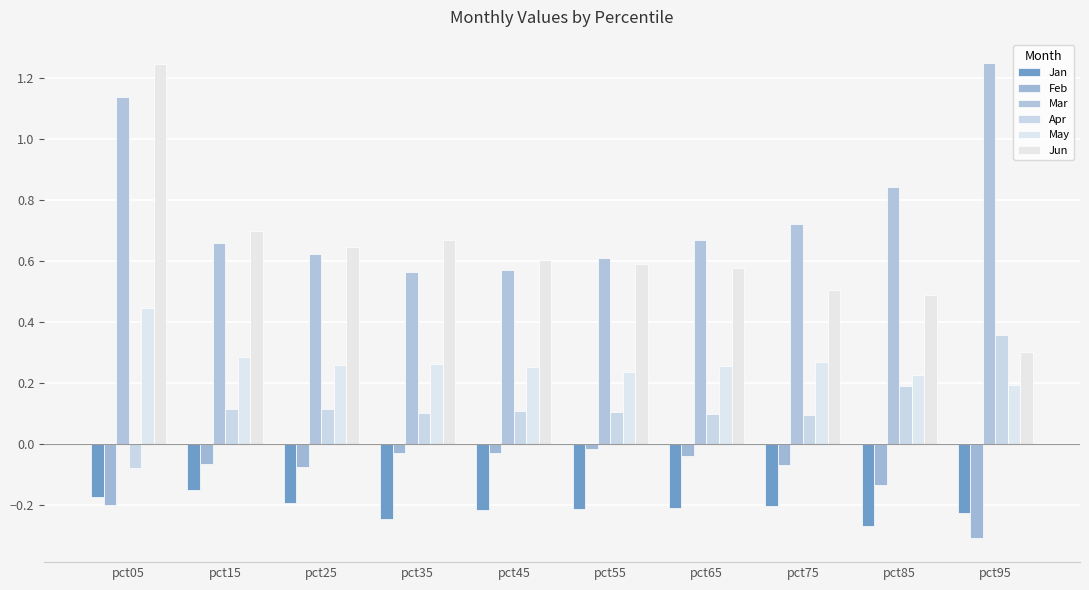

At how many categories does at least one series exceed 0?

10